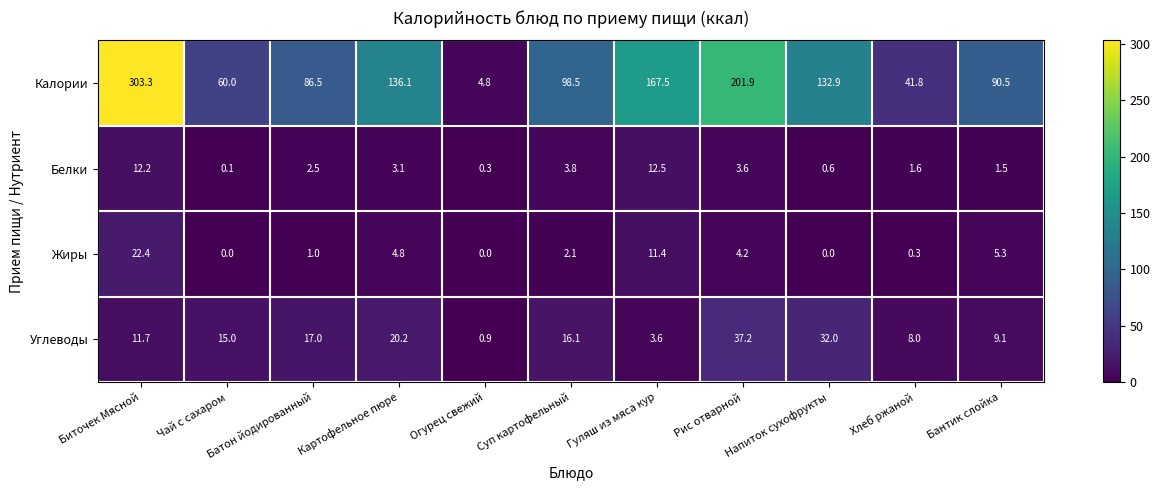

True or false: Углеводы has a value of 11.7 at Биточек Мясной.

True